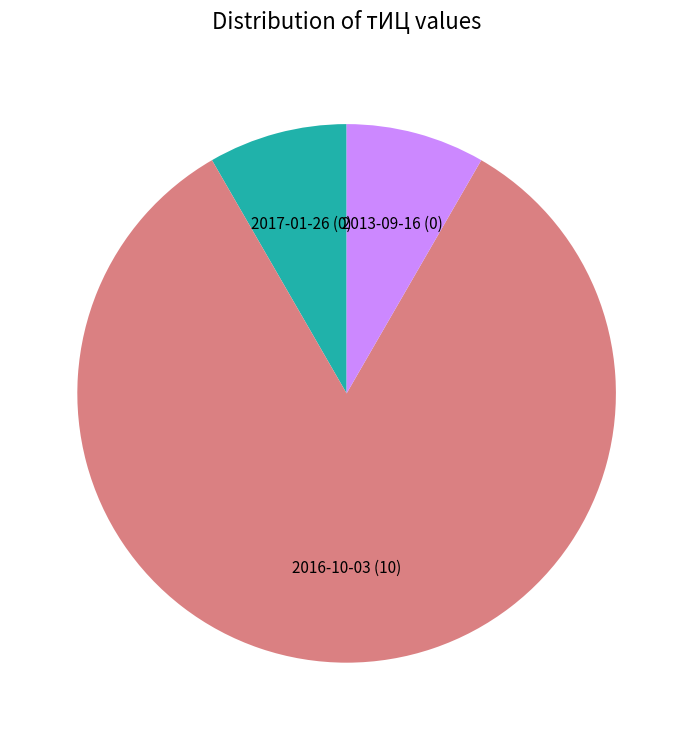

Is there any slice that represents more than half of the pie?

Yes